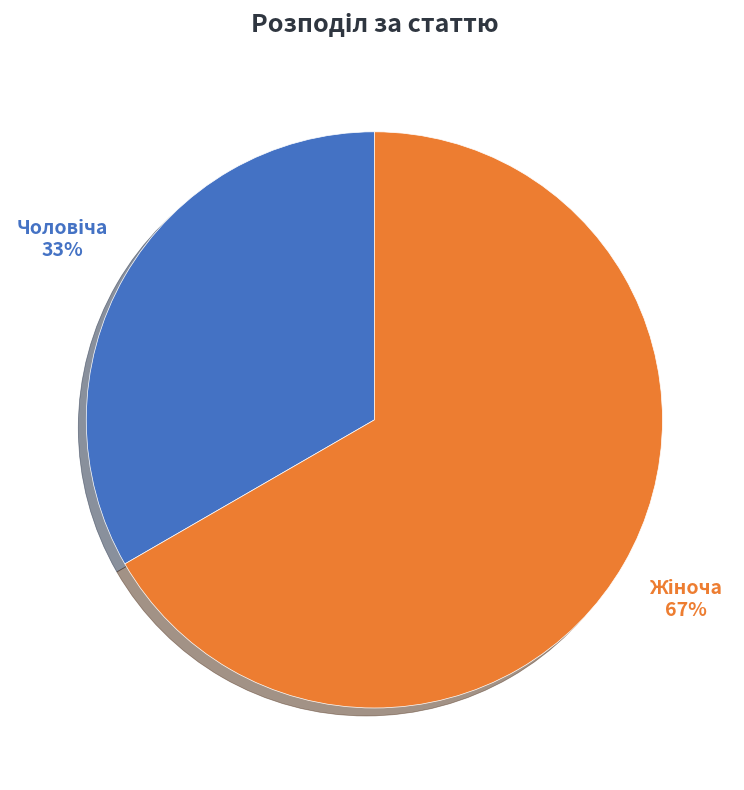

To the nearest percent, what is the average slice percentage?

50%